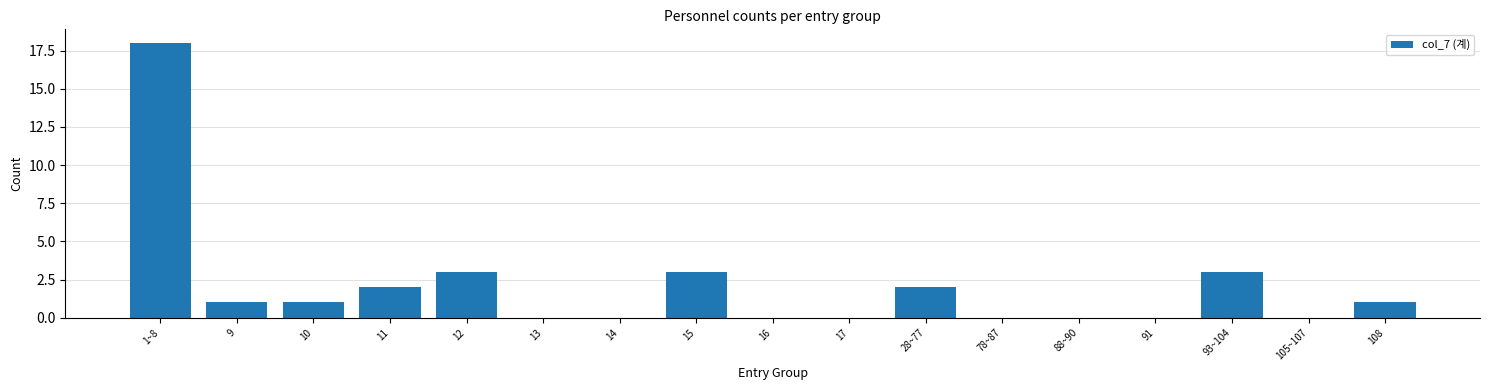

What is the change in value from 91 to 108?

+1